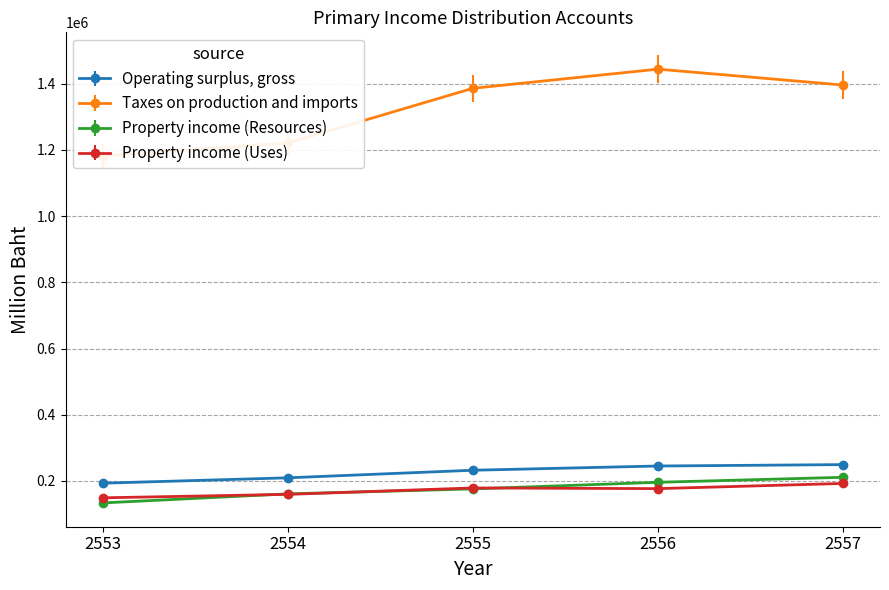

At how many categories does at least one series exceed 379437?

5